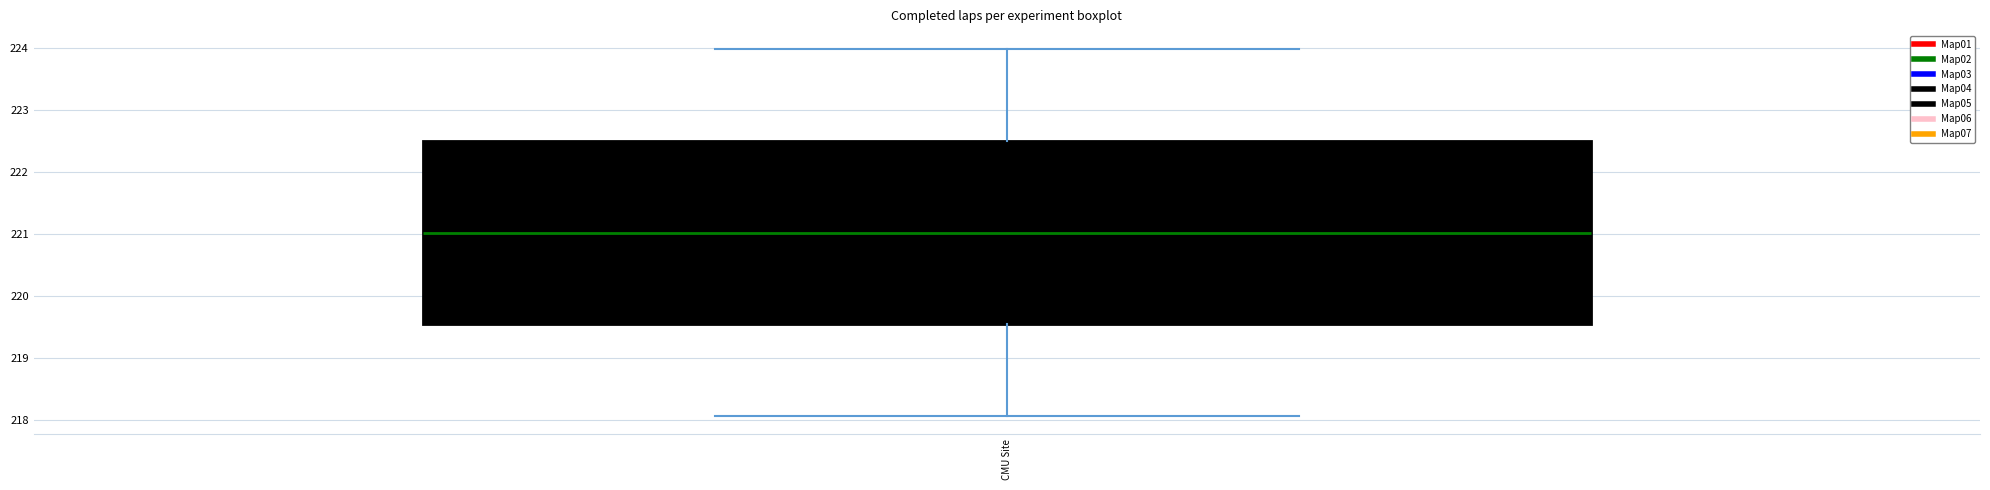

Read this box plot against the y-axis: the position of the median line, the range covered by the box, and the ends of both whiskers. The values are not printed on the chart, so give them approximately, as read against the axis.

median 221.0, box 219.5 to 222.5, whiskers 218.1 to 224.0